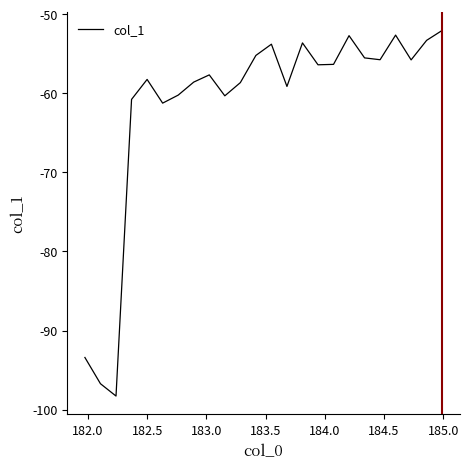

What is the greatest value displayed?

-52.1